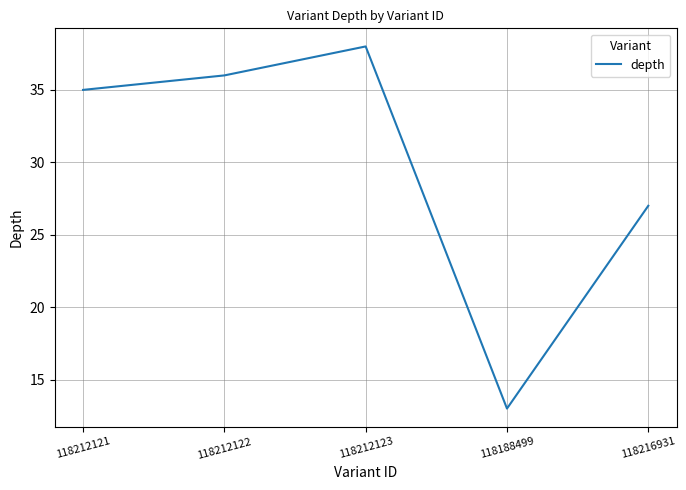

What is the difference between the second highest and minimum values?

23